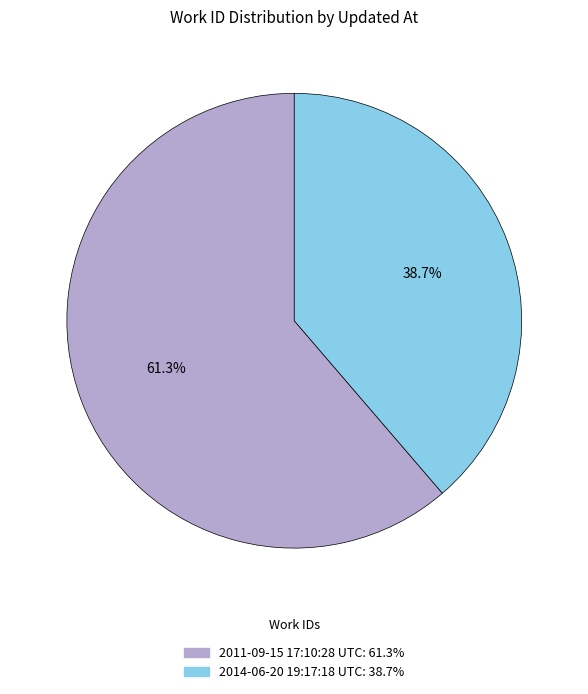

Approximately how many times larger is the value at 2011-09-15 17:10:28 UTC compared to 2014-06-20 19:17:18 UTC?

1.6